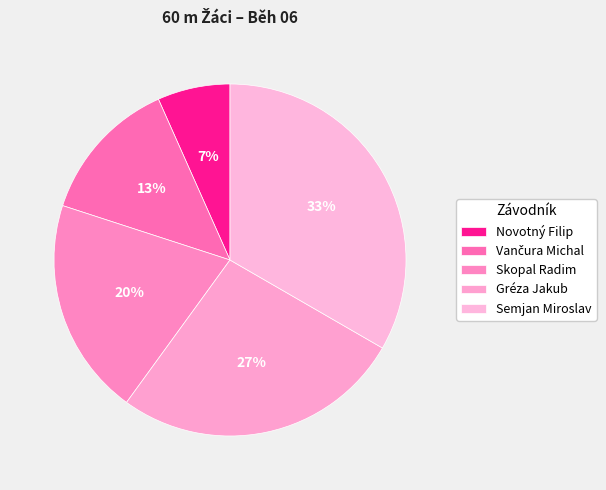

To the nearest percent, what is the combined percentage of Novotný Filip and Skopal Radim?

27%